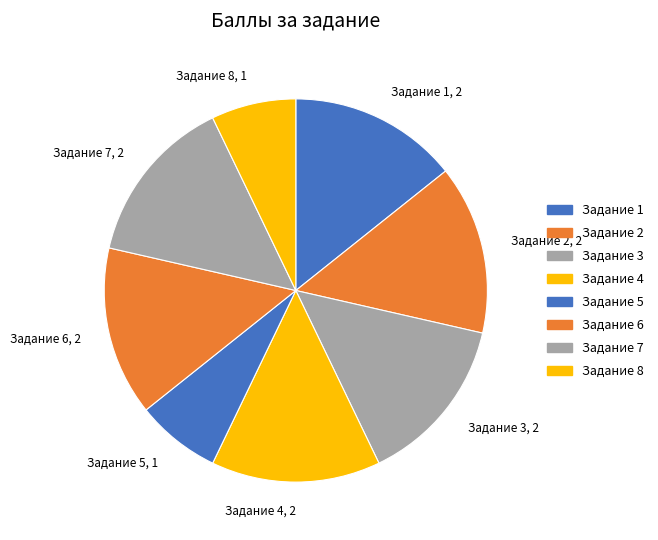

Does any single category account for the majority?

No